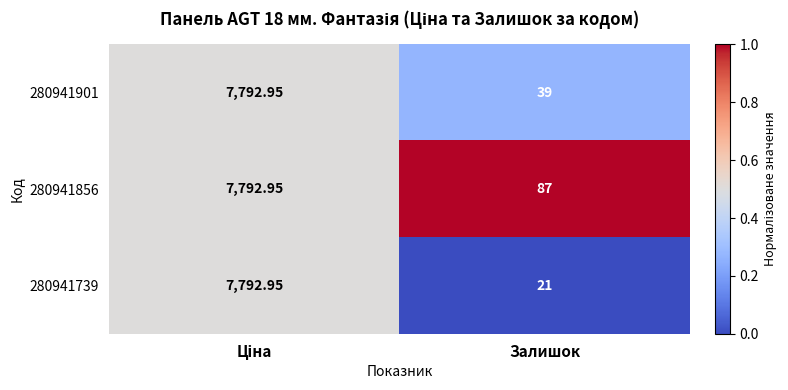

Is the value of 280941901 at Залишок greater than the value of 280941856 at Залишок?

No